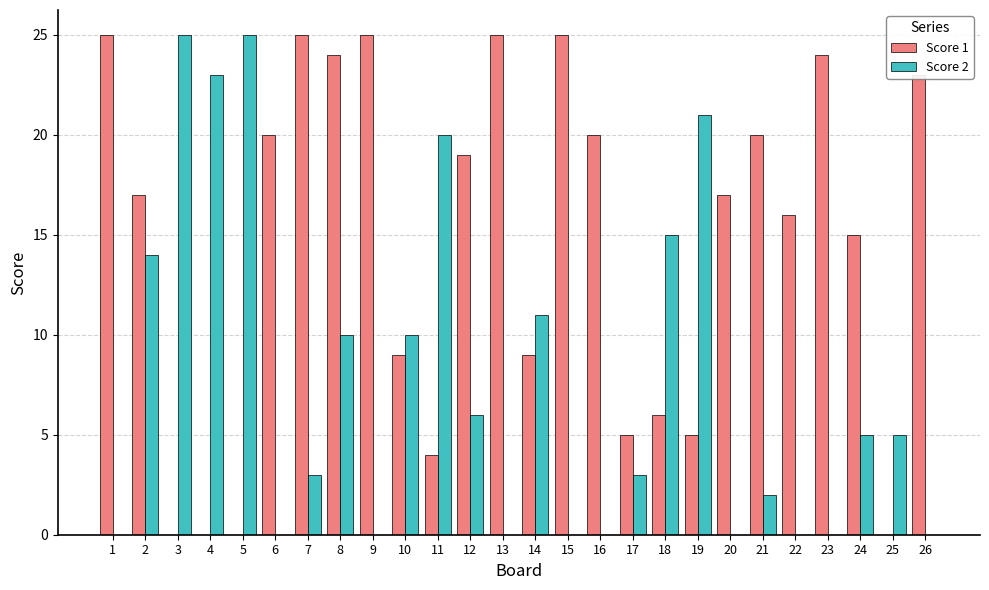

Count the number of categories in the chart.

26